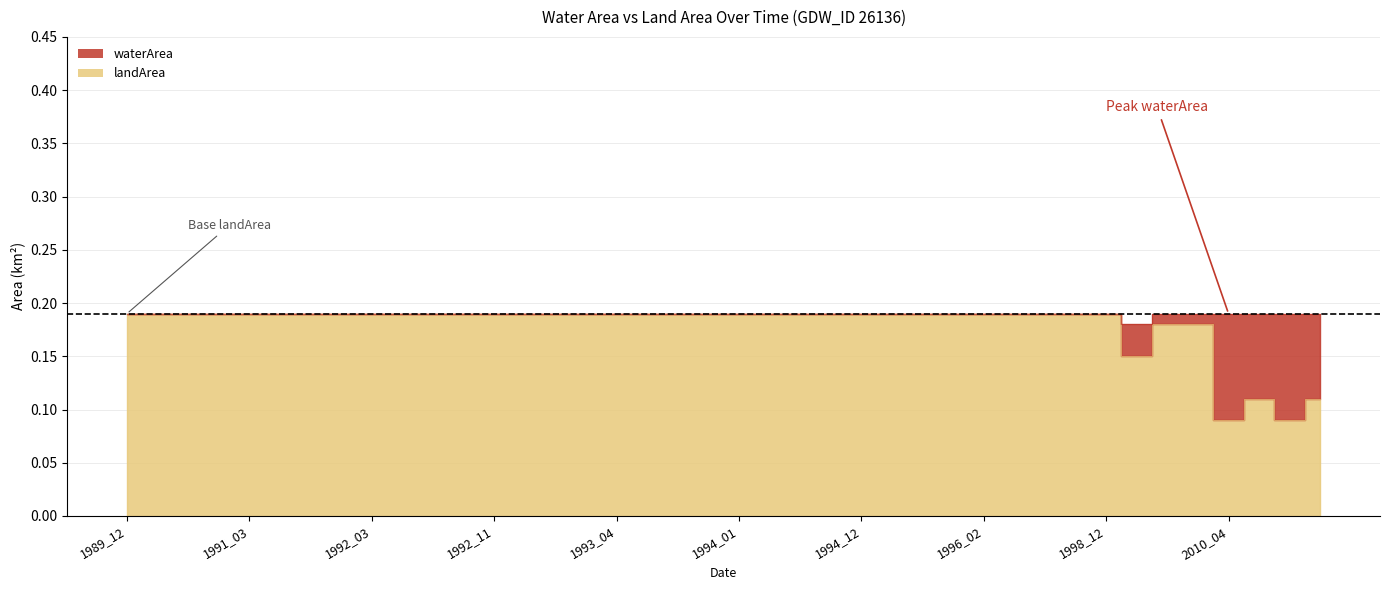

How many interior local valleys (lower than both neighbors) does the data have?

3